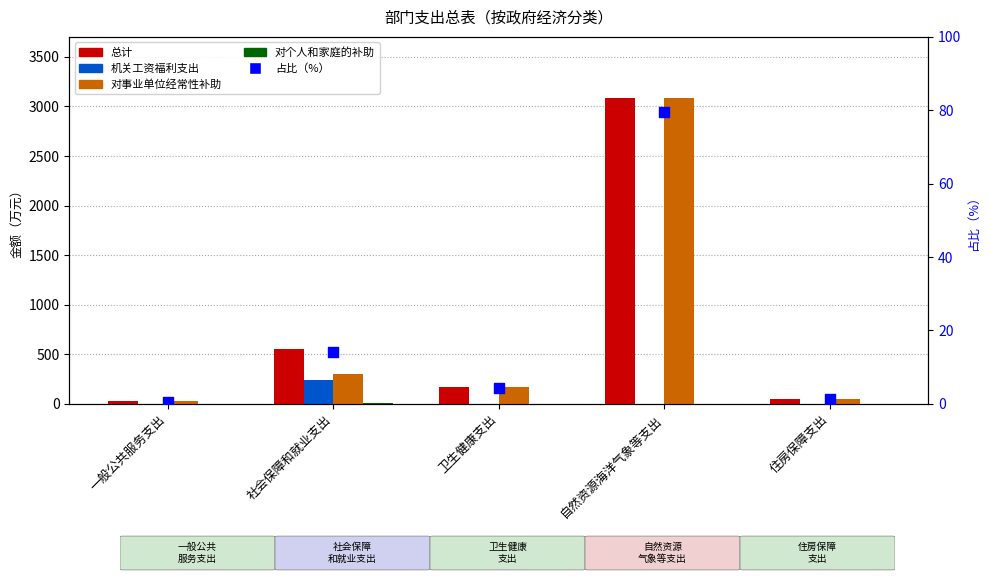

What are all the series names shown in the legend?

总计, 机关工资福利支出, 对事业单位经常性补助, 对个人和家庭的补助, 占比（%）